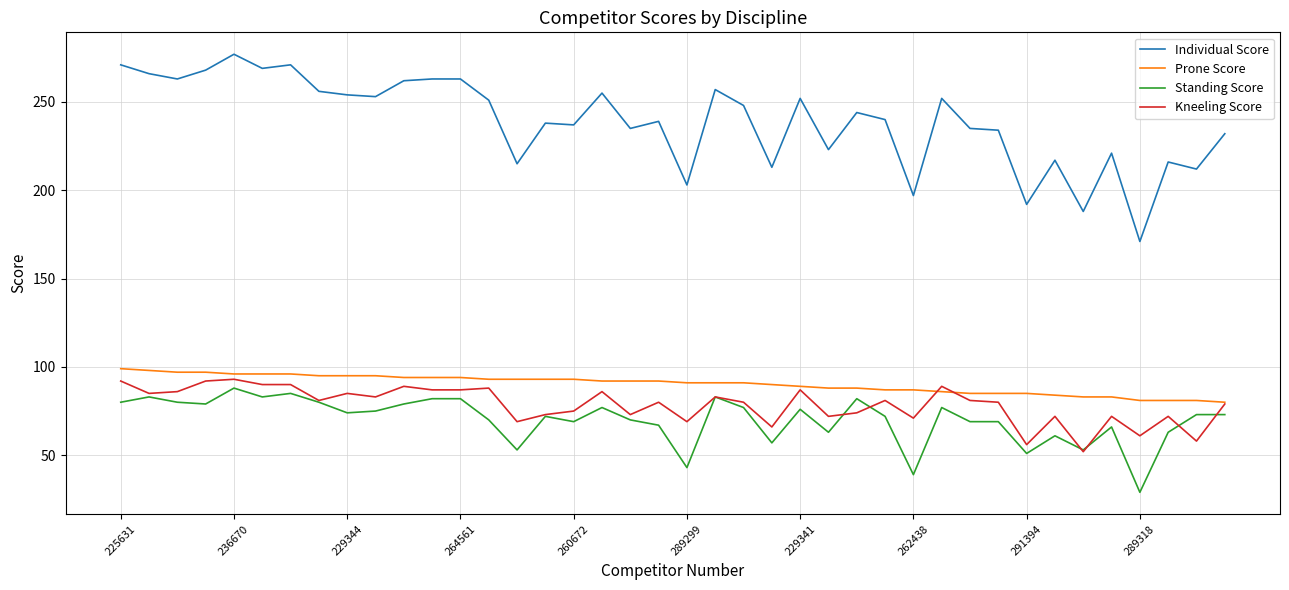

Which series has the widest spread of values?

Individual Score